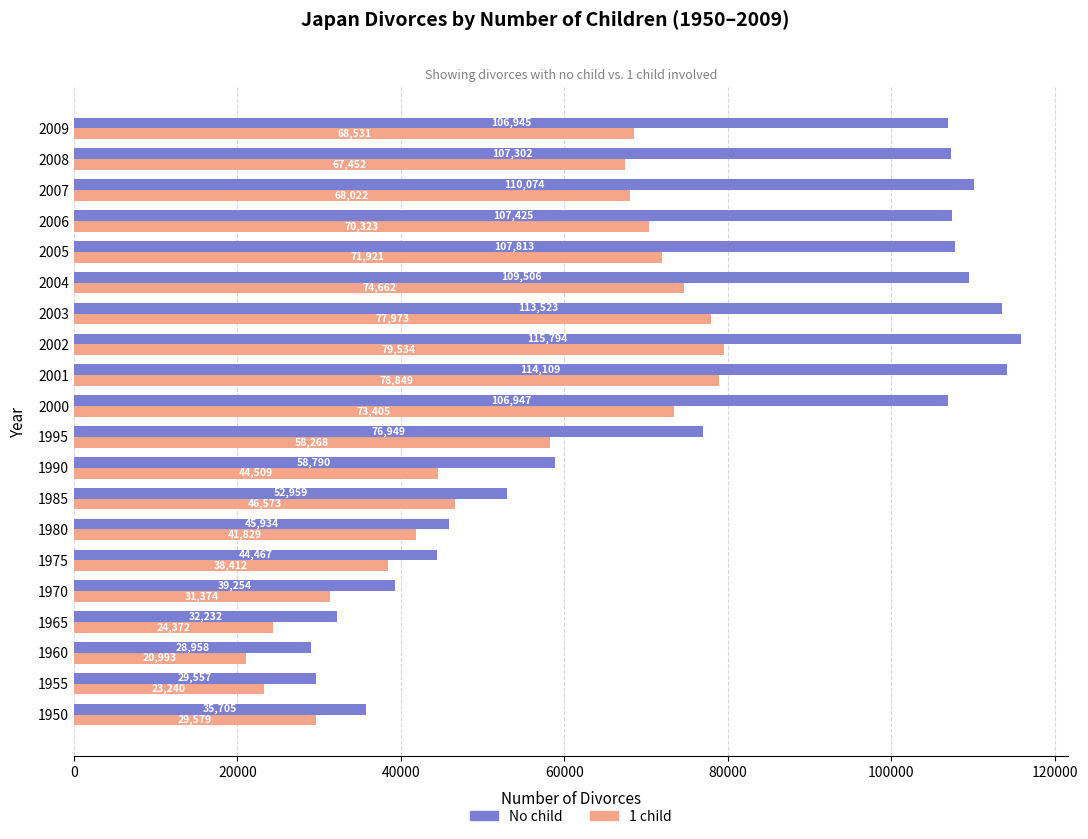

Read the No child value at 2005, to the nearest 100.

107800